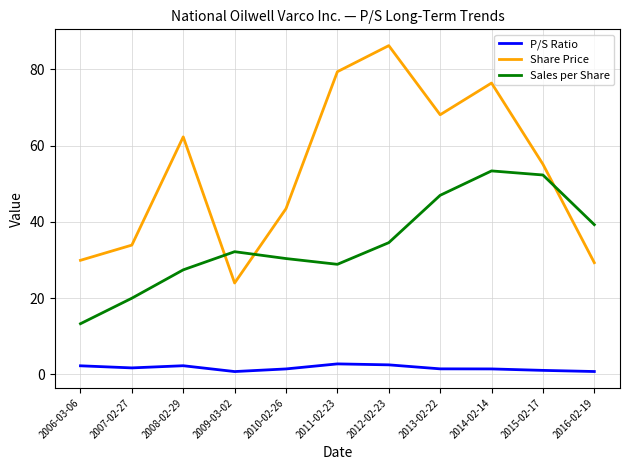

What is the total value across all series at 2011-02-23?

111.0